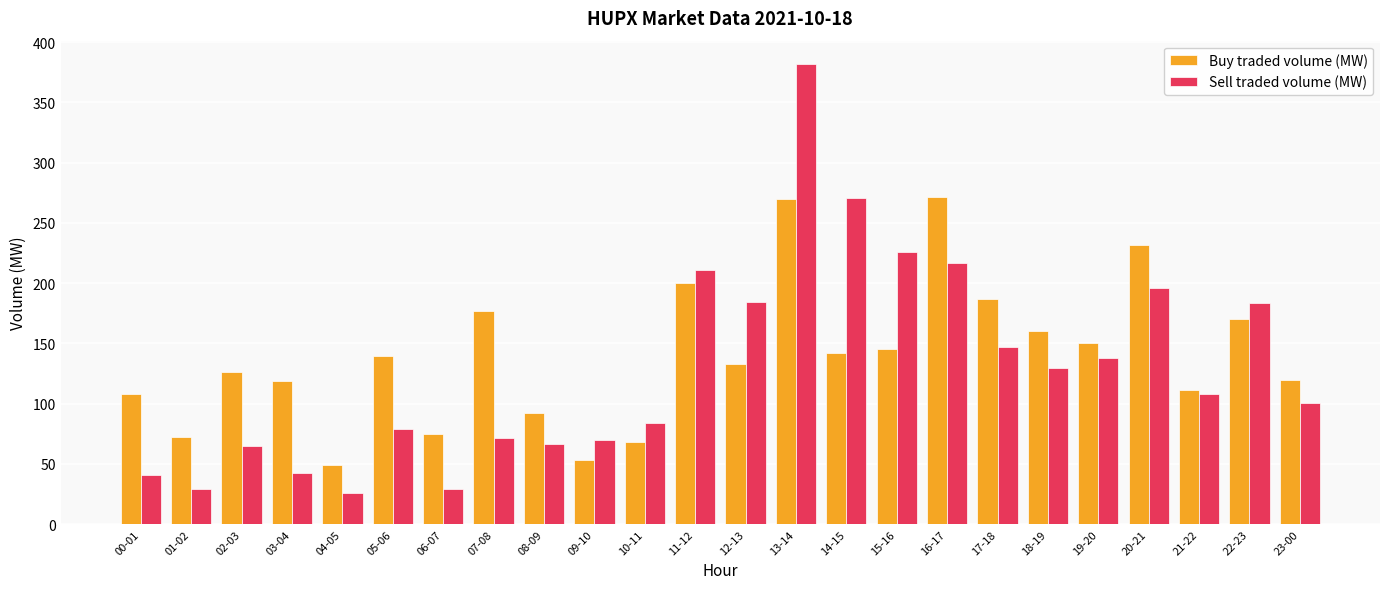

What is the spread (max minus min) of values at 19-20?

12.6